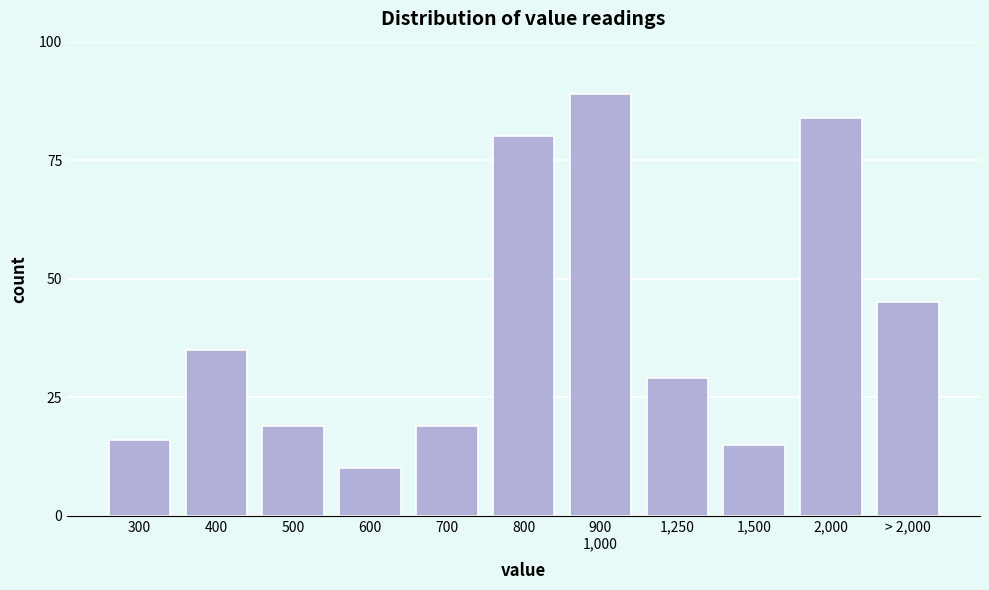

Reading left to right, what are all the values shown in this chart?

16	35	19	10	19	80	89	29	15	84	45